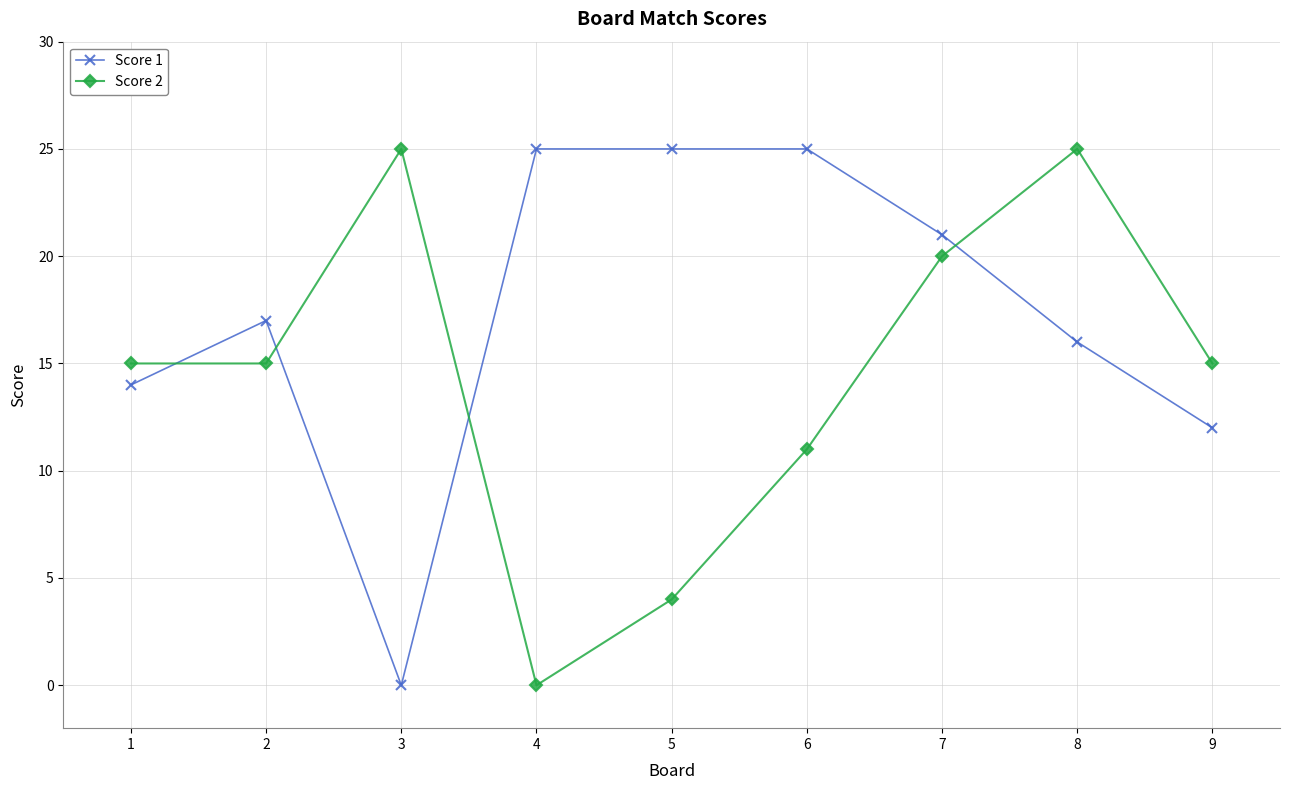

What is the highest value of the Score 1 series?

25